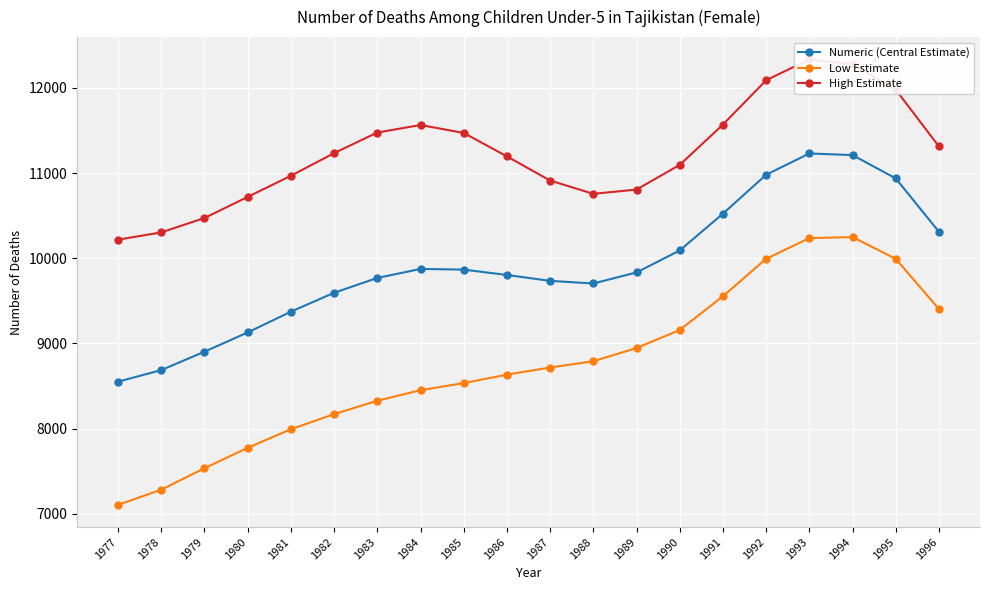

How many interior local peaks does the High Estimate series have?

2